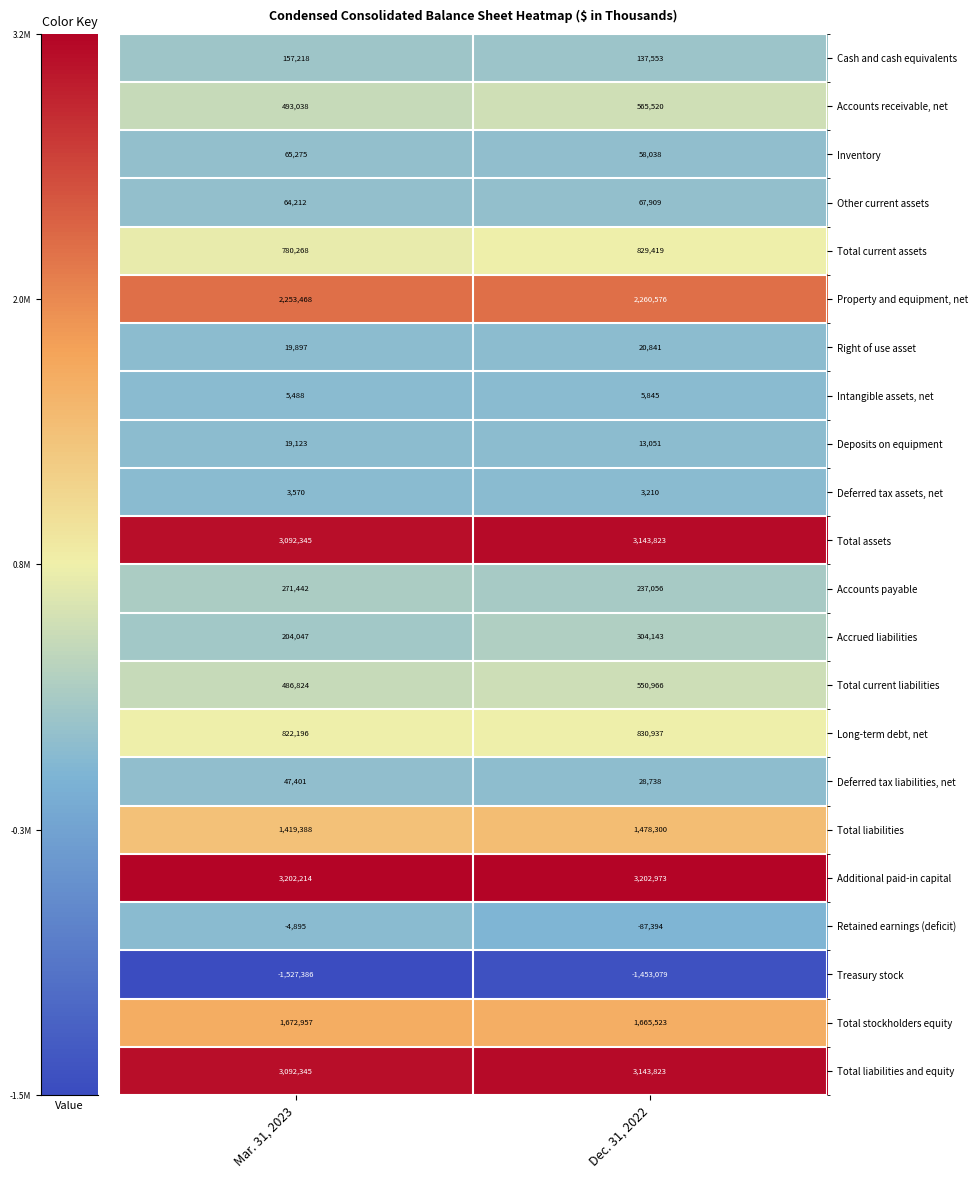

What is the sum of the Accounts receivable, net values at Dec. 31, 2022 and Mar. 31, 2023?

1058558